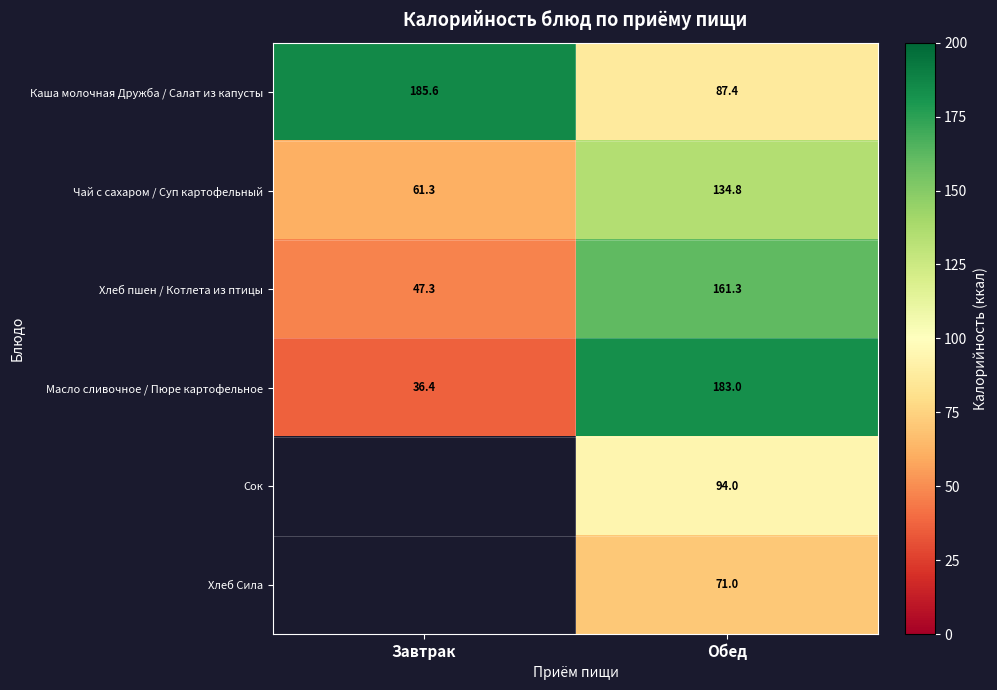

List the labels in order of Каша молочная Дружба / Салат из капусты value, largest first.

Завтрак, Обед